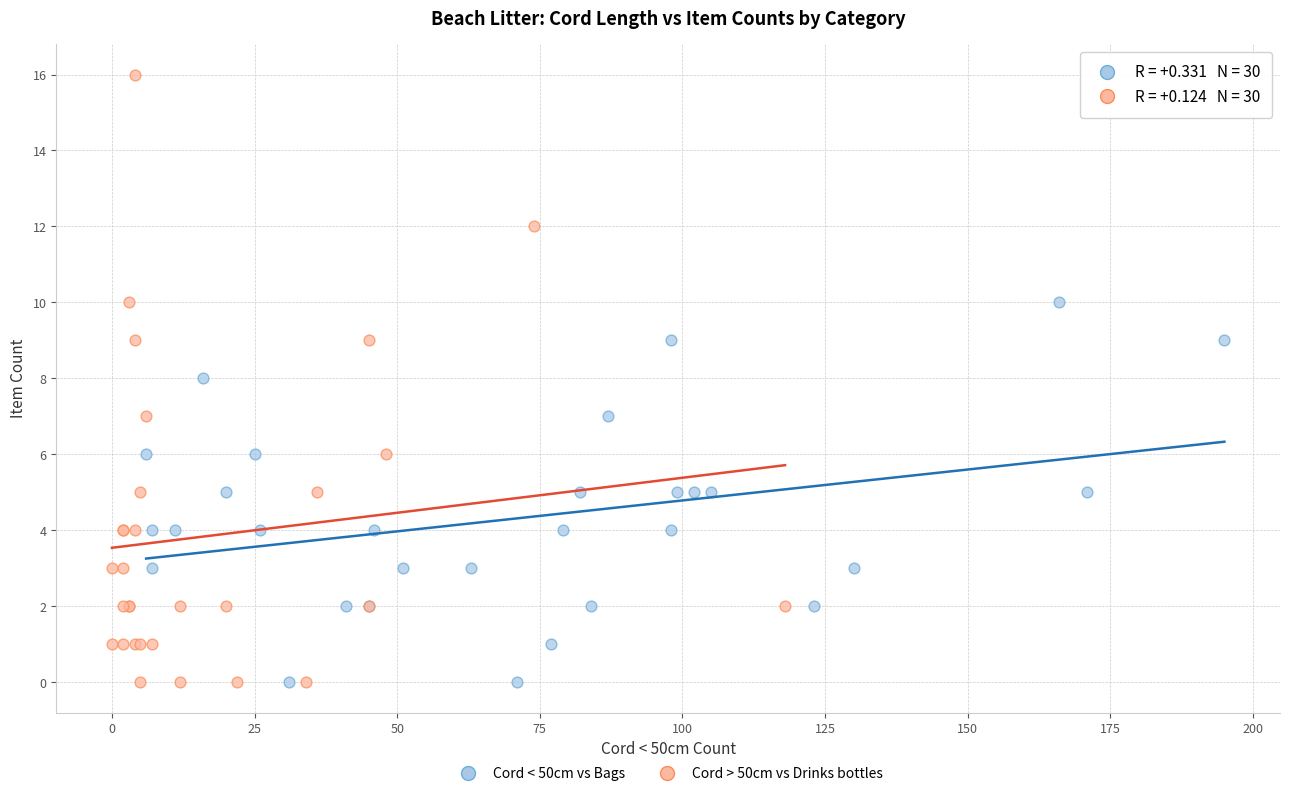

Which series has the largest Y range (max minus min)?

Cord > 50cm vs Drinks bottles